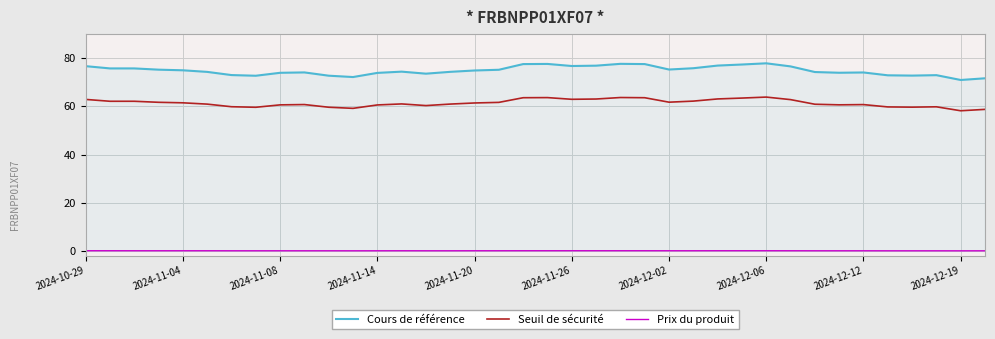

Rank the series by their maximum value, from lowest to highest.

Prix du produit, Seuil de sécurité, Cours de référence